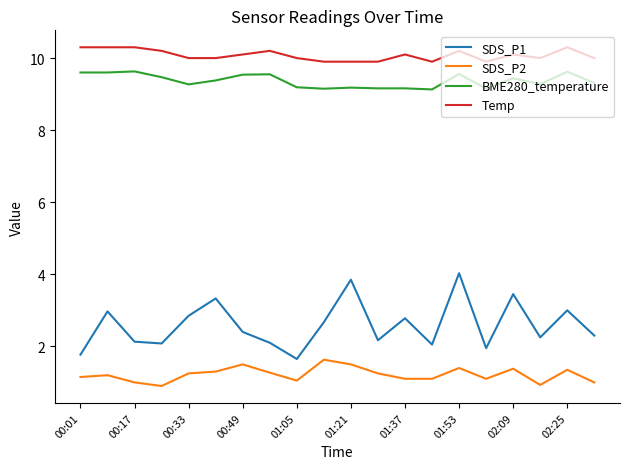

Is this an area chart (filled region under the line)?

No